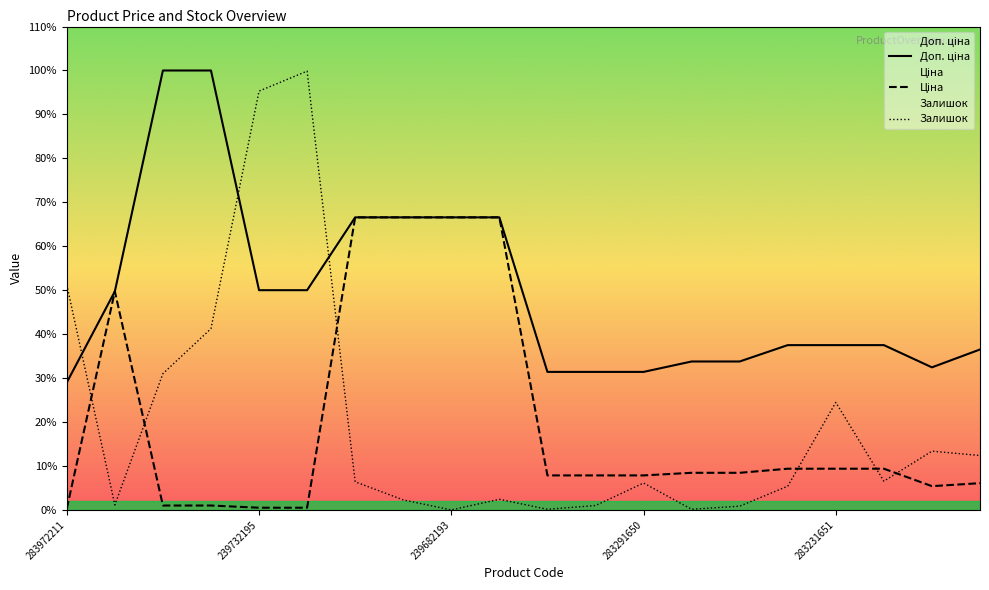

At which category is the sum across all series the highest?

5